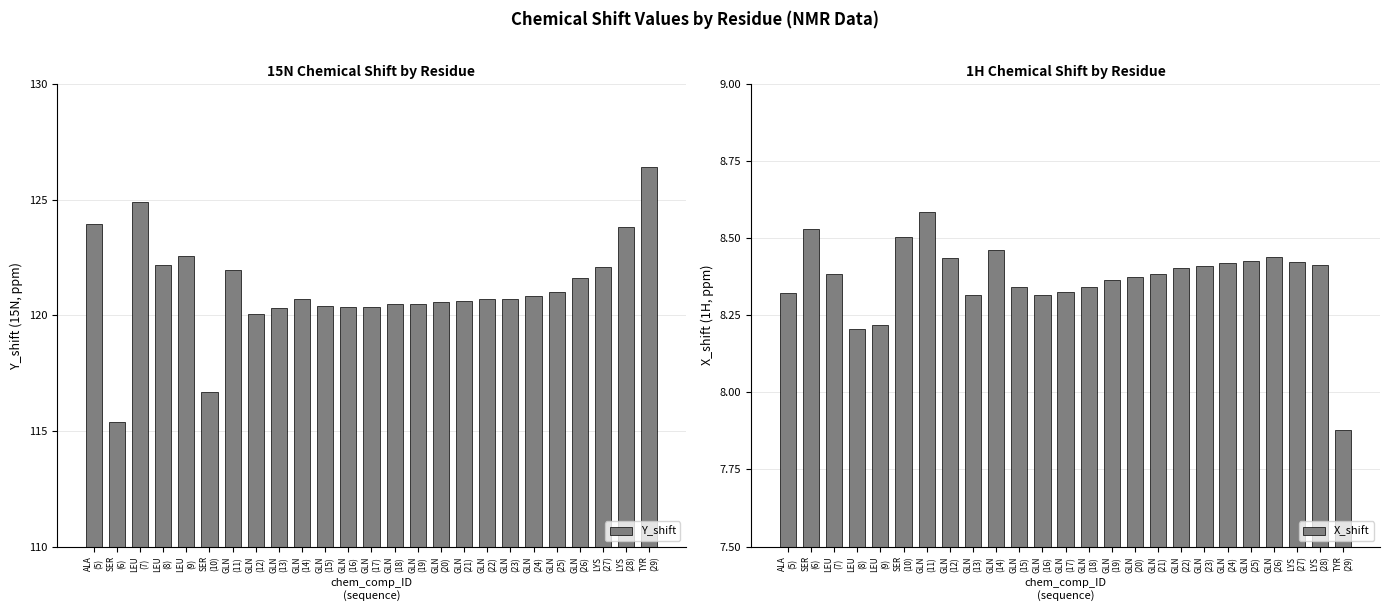

Which series has the largest total across all categories?

Y_shift